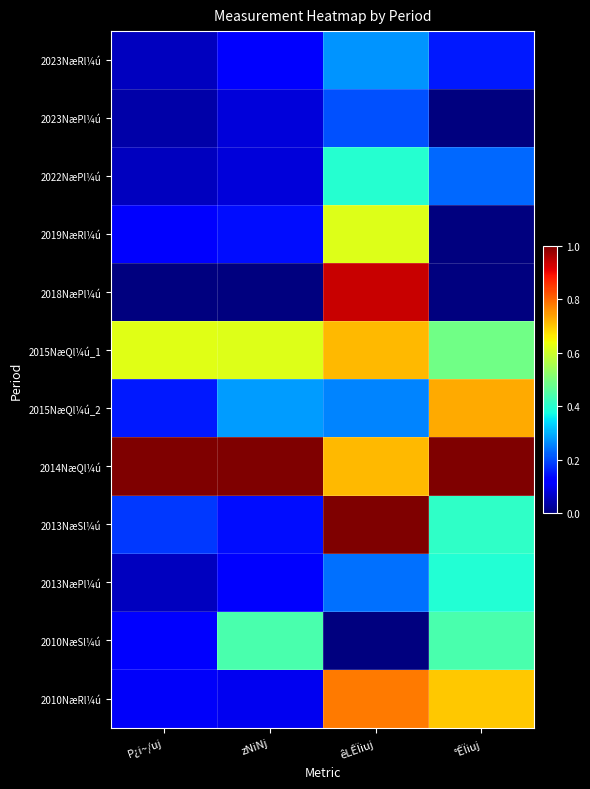

Which series has the largest range (max minus min)?

2018NæPl¼ú